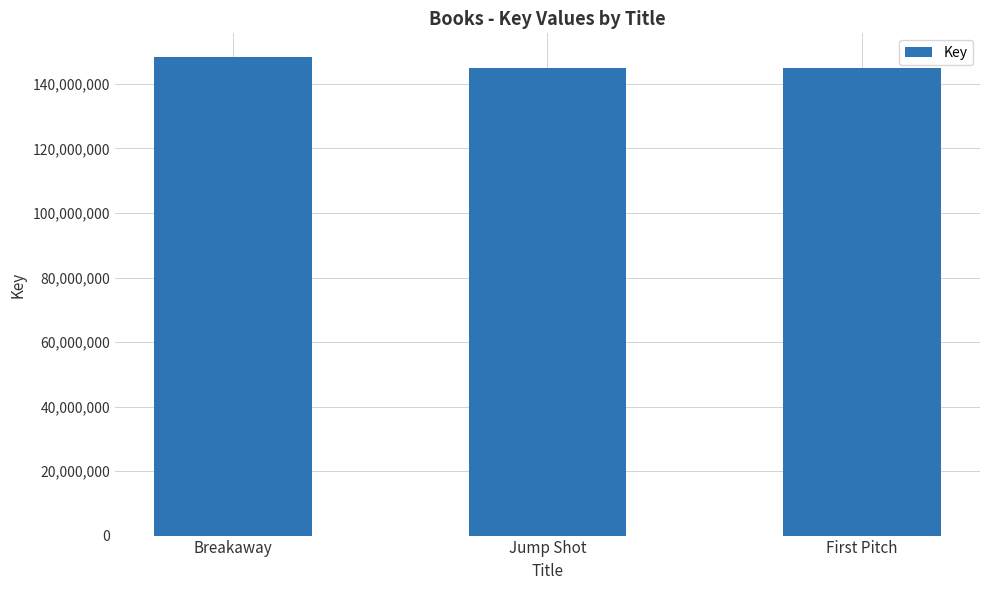

How many distinct data groups are displayed?

1